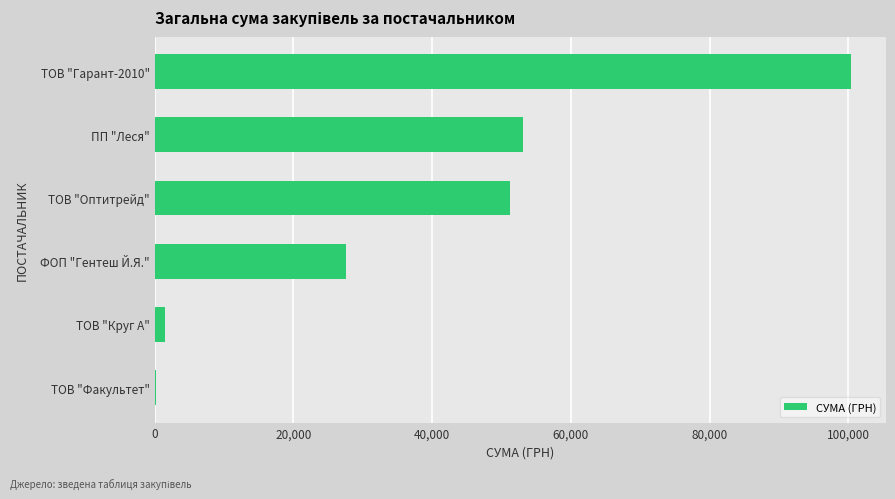

Are the bars grouped side by side (vs. stacked)?

No